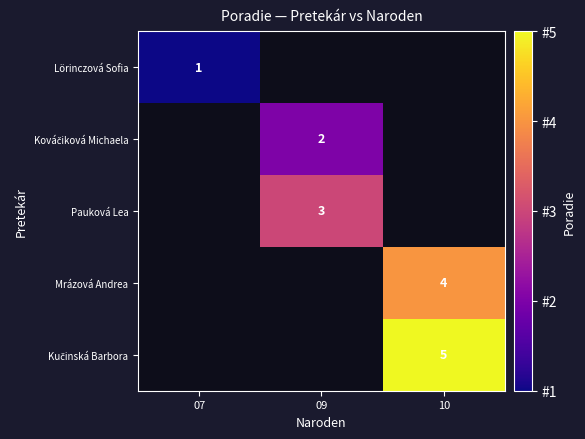

True or false: Lörinczová Sofia has a value of 1 at 07.

True